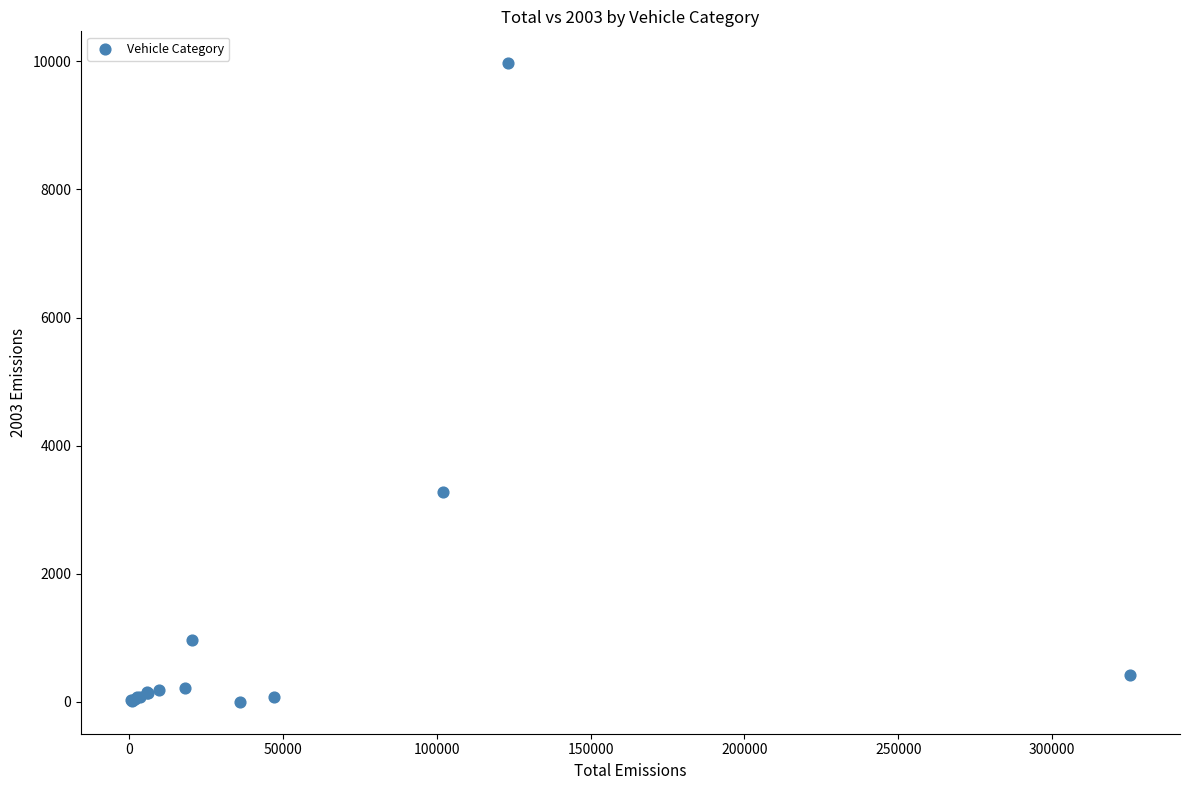

What Y value in the scatter plot is closest to 4985?

3279.7